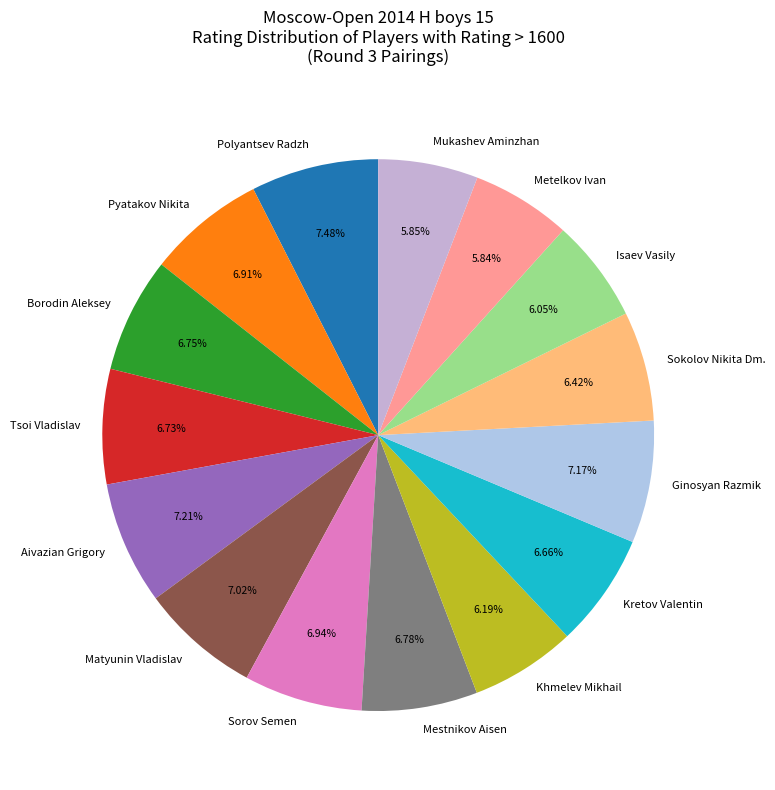

The Aivazian Grigory slice represents 1% of the pie. True or false?

False